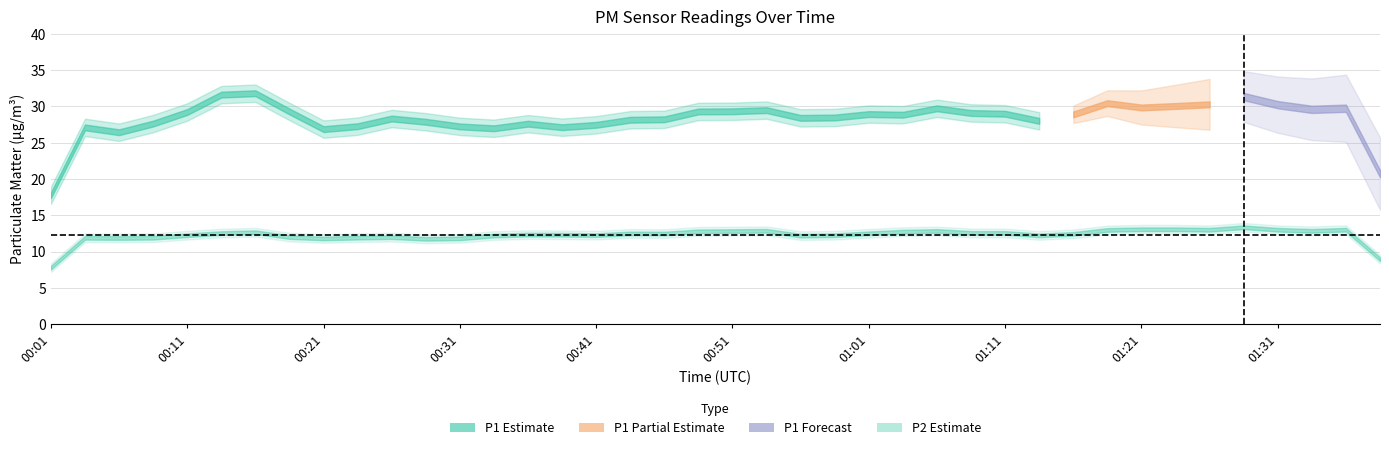

True or false: P1 has a value of 16.5 at 01:26.

False